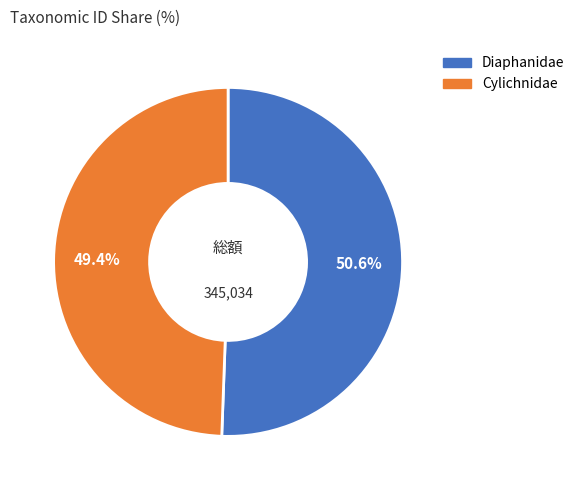

What portion of the pie excludes Cylichnidae?

50.6%